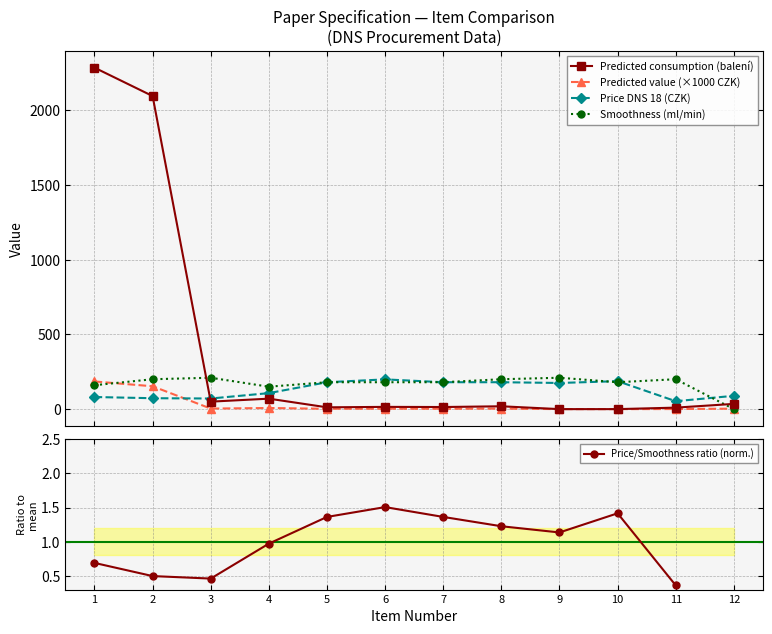

Which series has the widest spread of values?

Predicted consumption (balení)